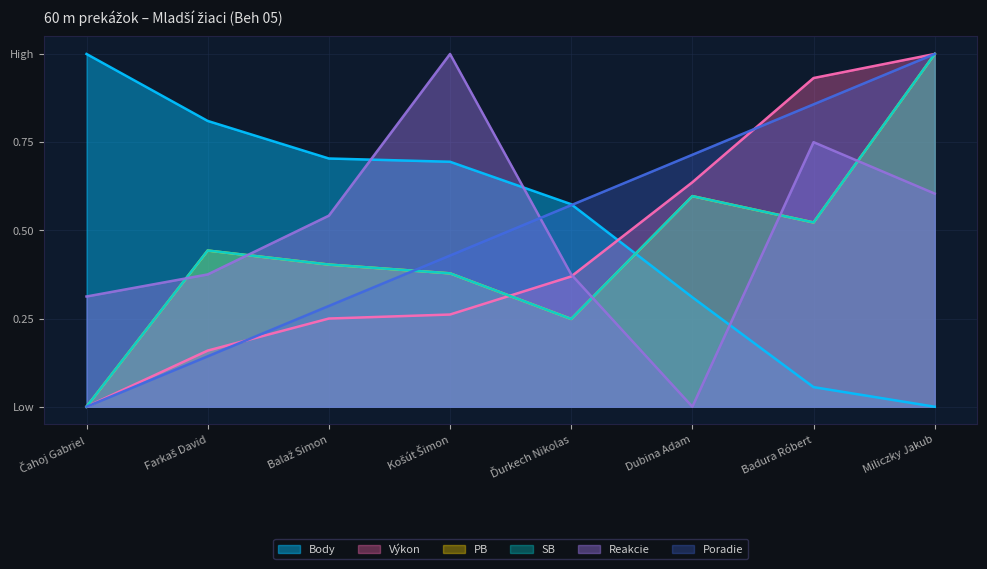

At how many categories does at least one series exceed 0?

8